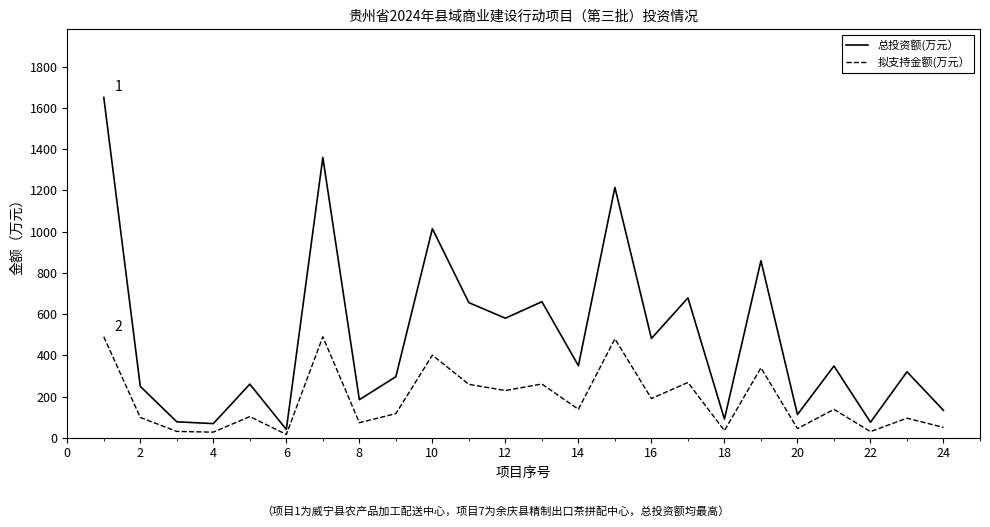

Which series has the largest range (max minus min)?

总投资额(万元）